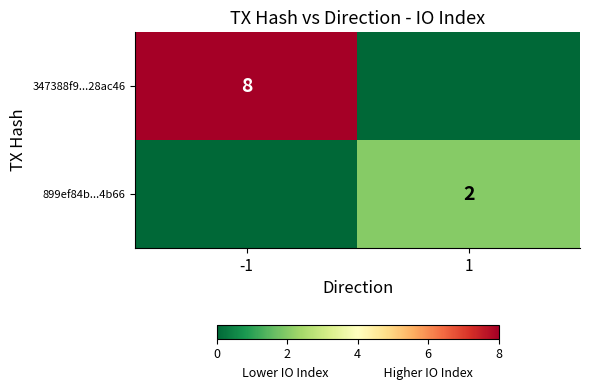

Is the value of 347388f9...28ac46 at -1 greater than the value of 899ef84b...4b66 at 1?

Yes